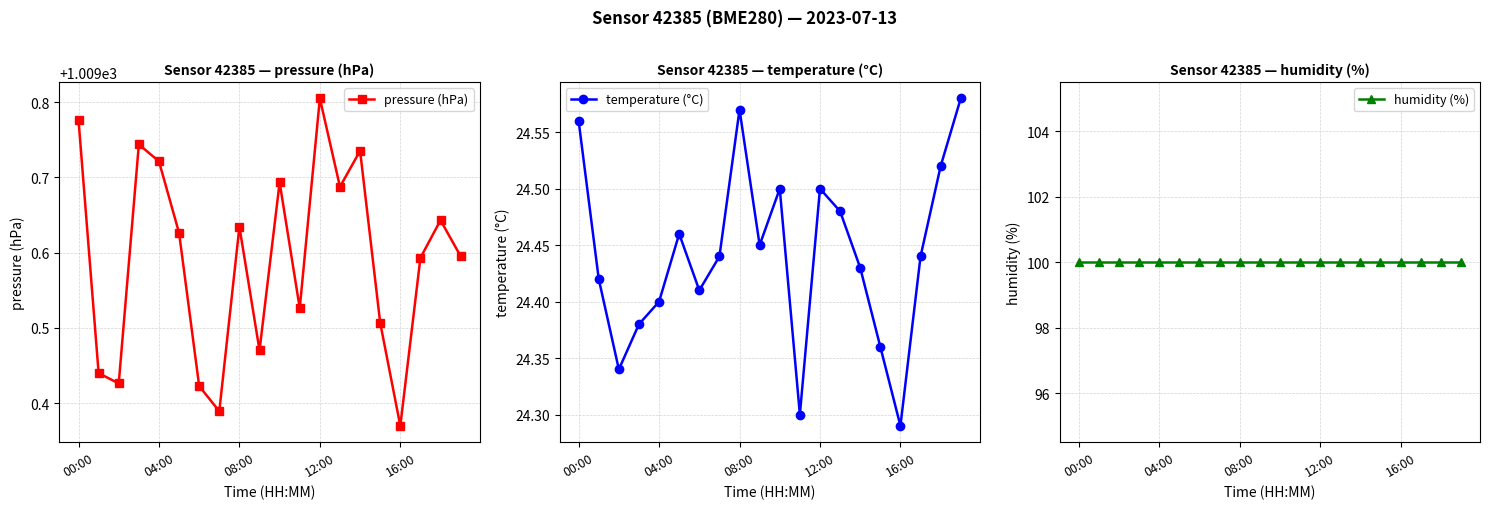

In pressure (hPa), how many points are higher than both neighbors (excluding endpoints)?

6